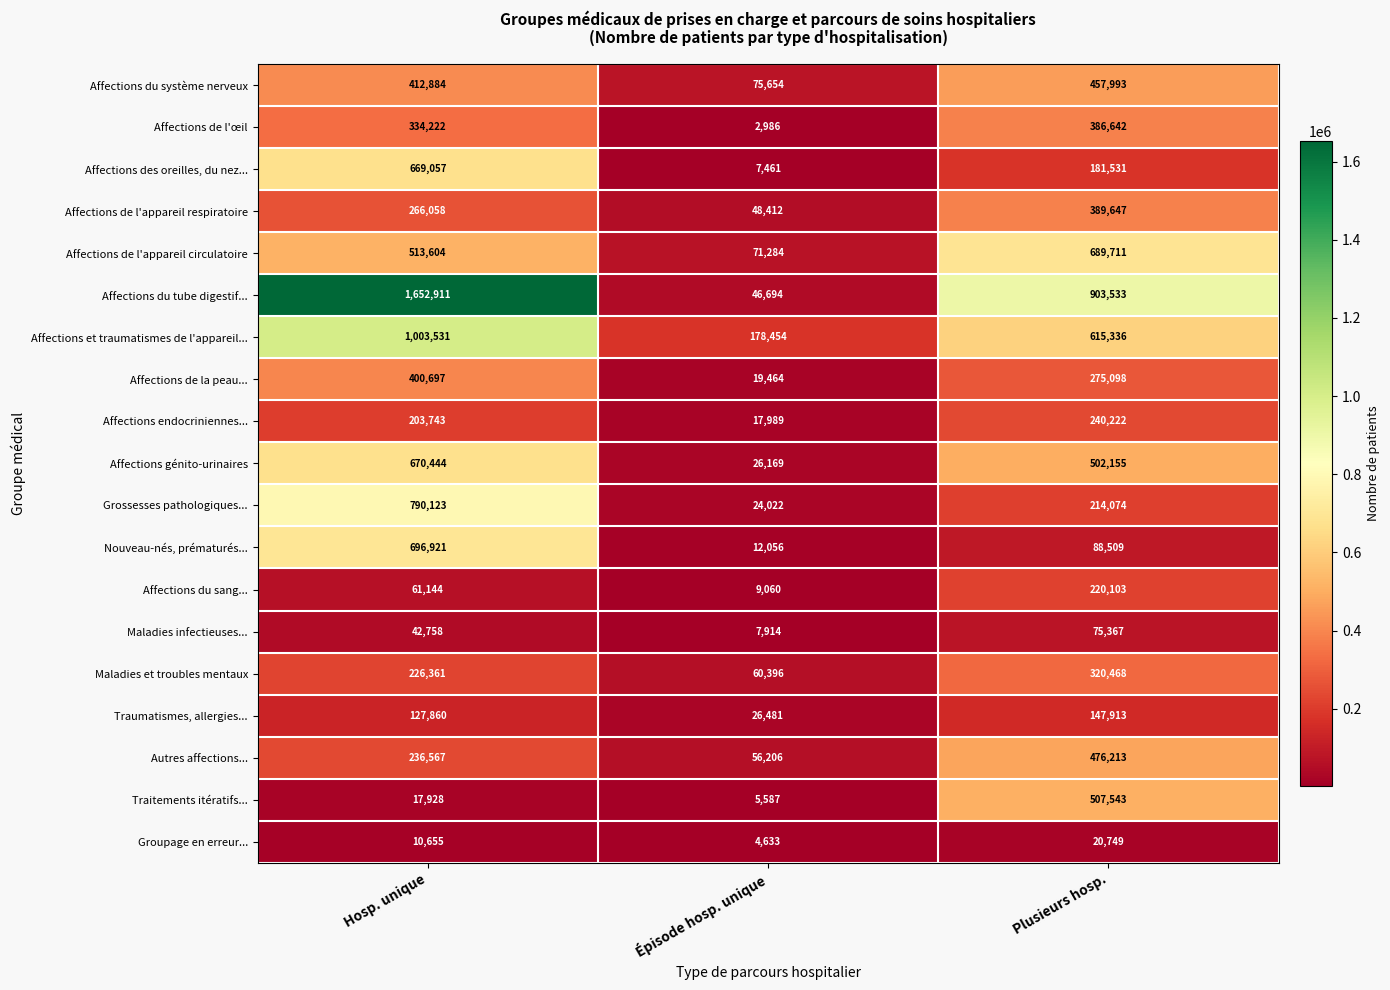

At which label is Affections du tube digestif... closest to 849802?

Plusieurs hosp.